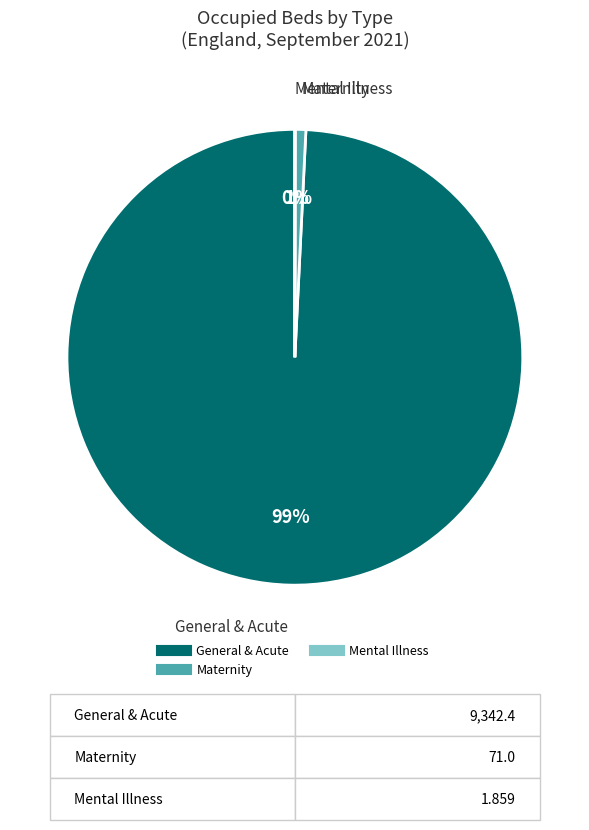

To the nearest percent, what is the average slice percentage?

33%